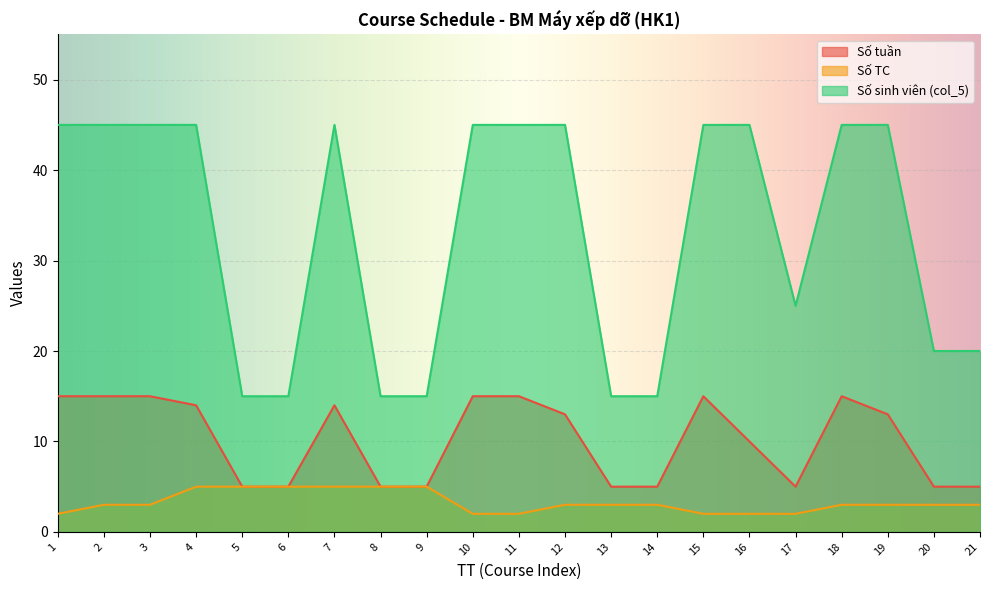

List the labels in order of Số TC value, smallest first.

1, 10, 11, 15, 16, 17, 2, 3, 12, 13, 14, 18, 19, 20, 21, 4, 5, 6, 7, 8, 9